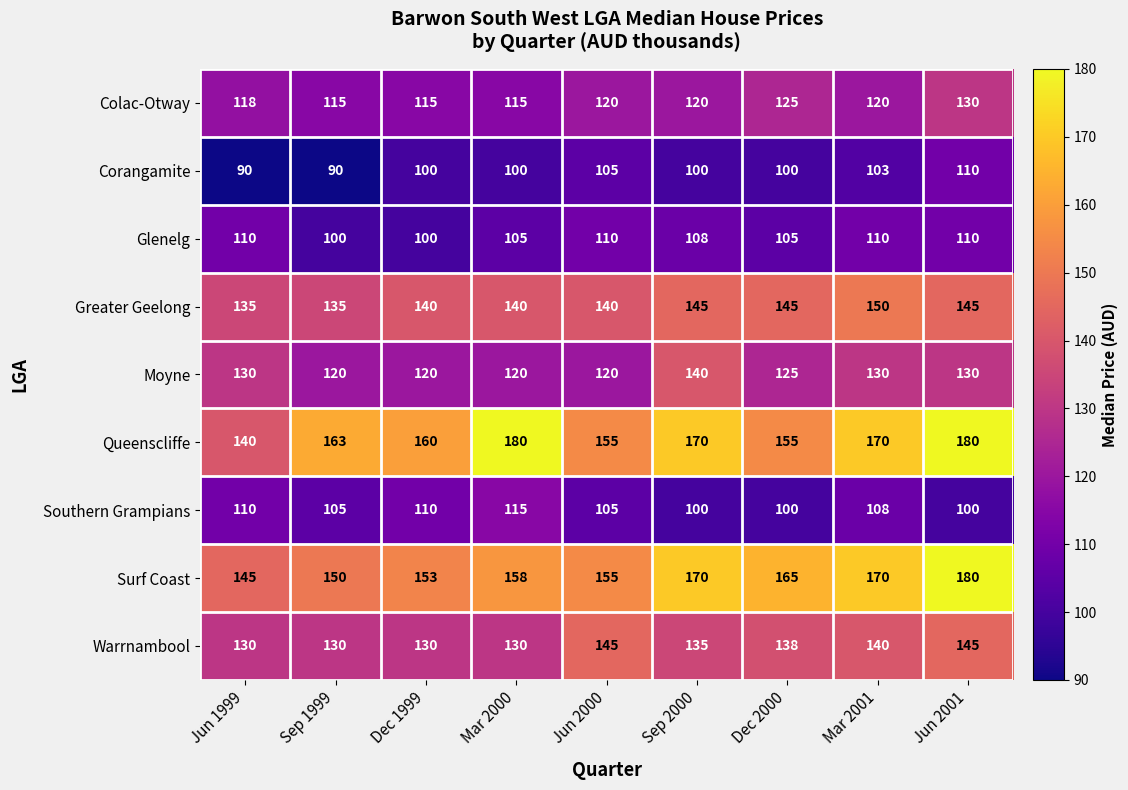

What is the difference between the second highest and minimum values in the Greater Geelong series?

10